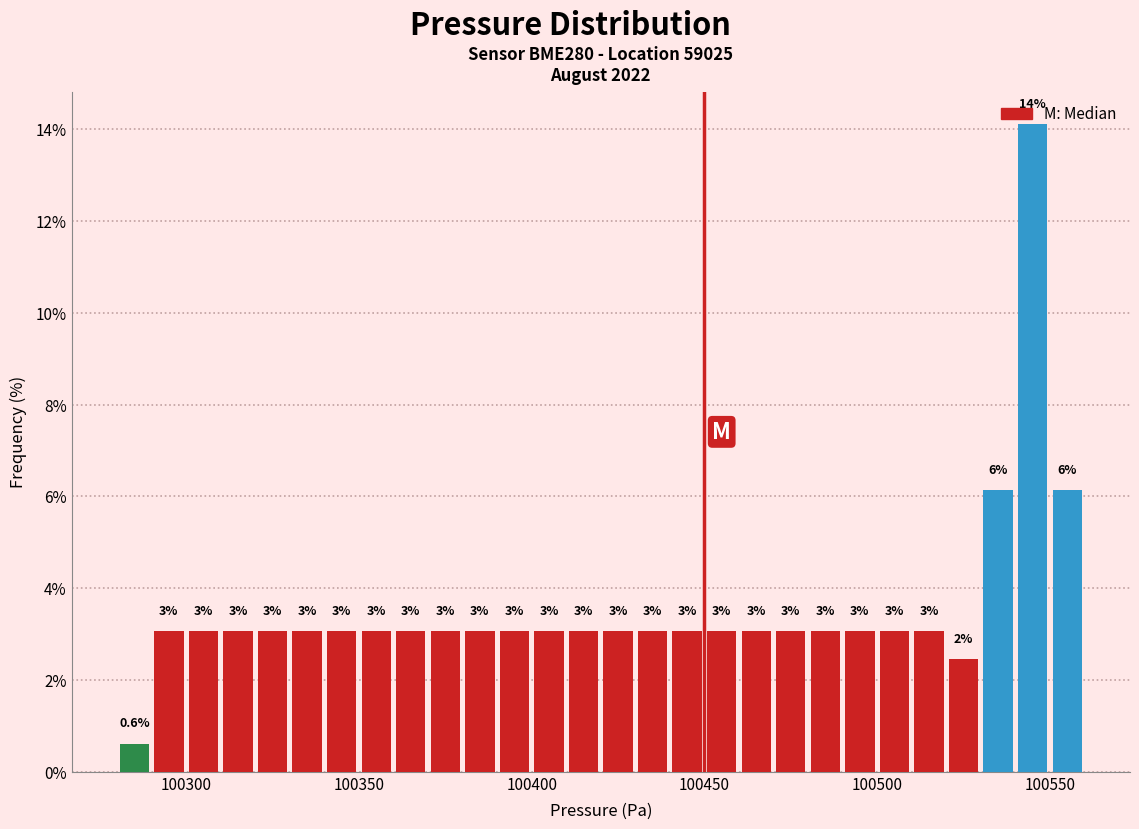

Read against the x-axis, roughly where is the centre of the tallest bar?

100545